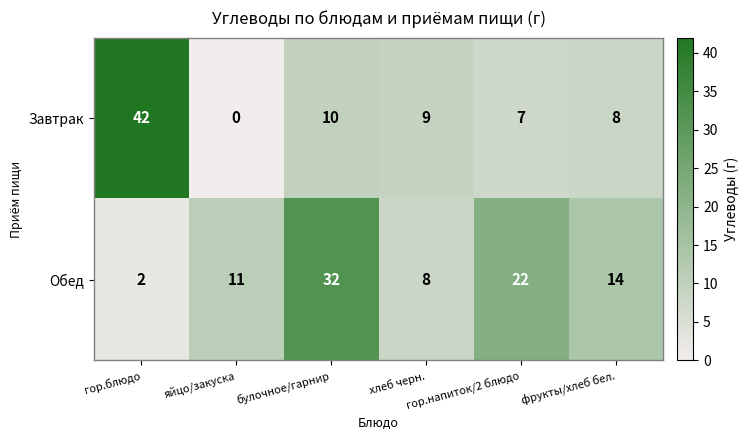

Rank the series by their average value, from highest to lowest.

Обед, Завтрак